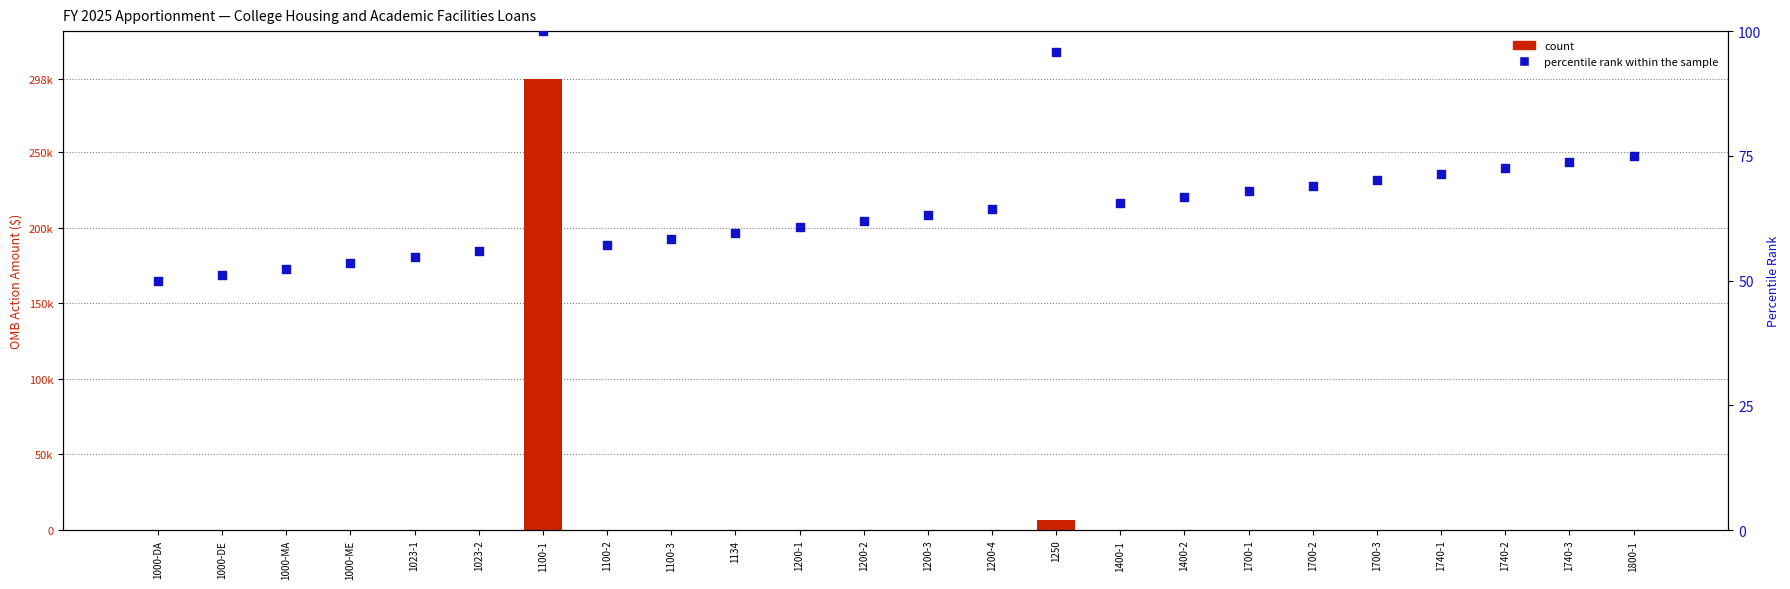

Is the value of count at 1023-2 greater than the value of percentile rank within the sample at 1000-DA?

No